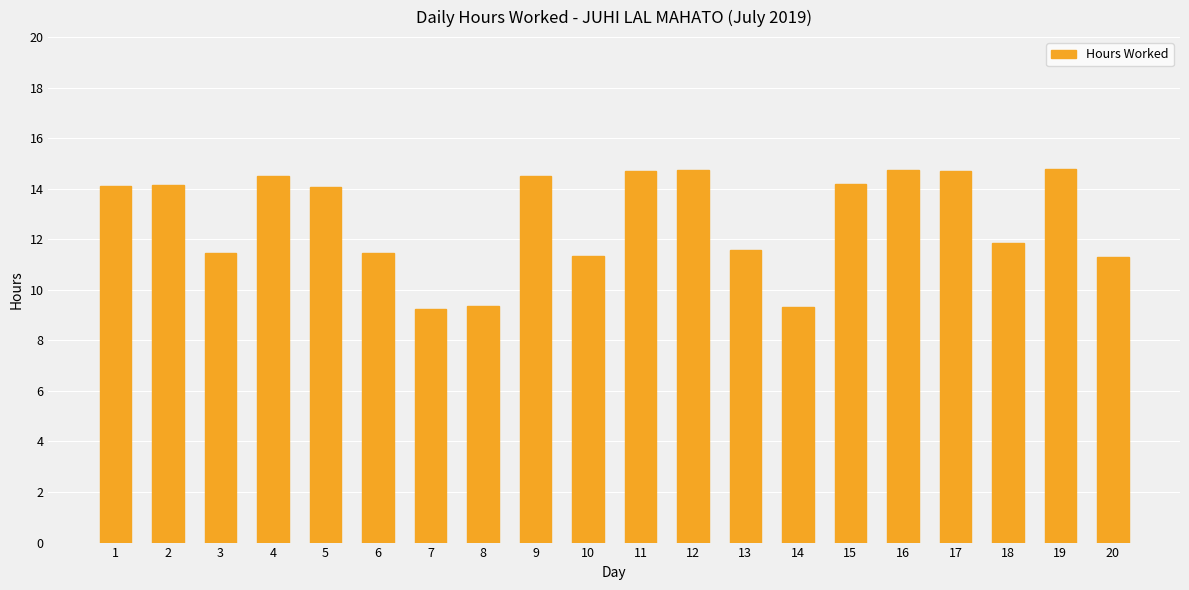

What is the sum of all values?

256.1